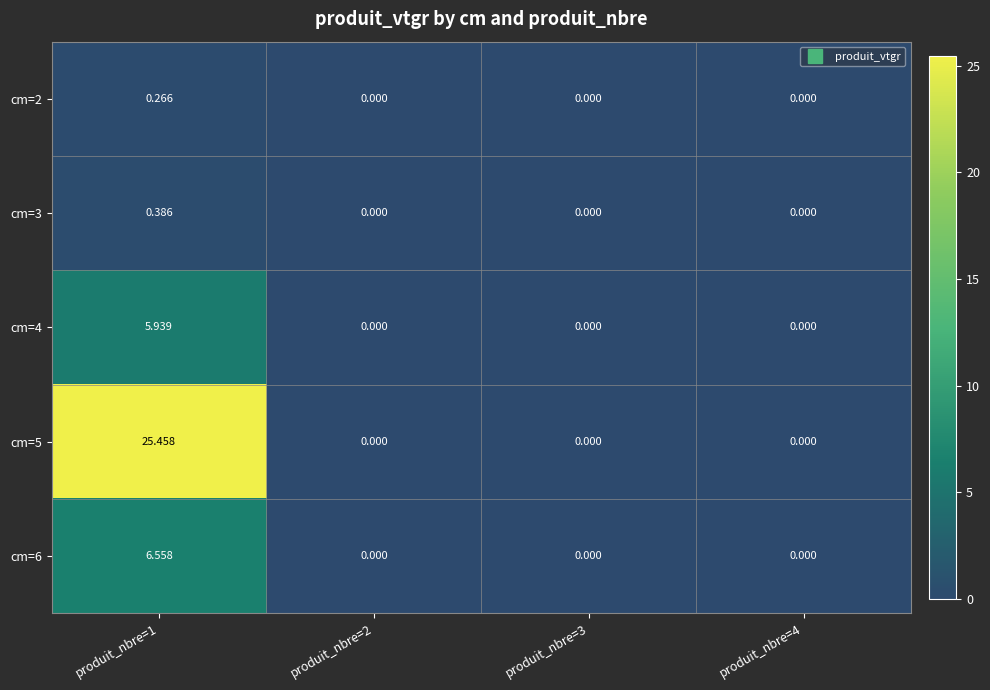

Which label corresponds to the largest value in the chart?

produit_nbre=1